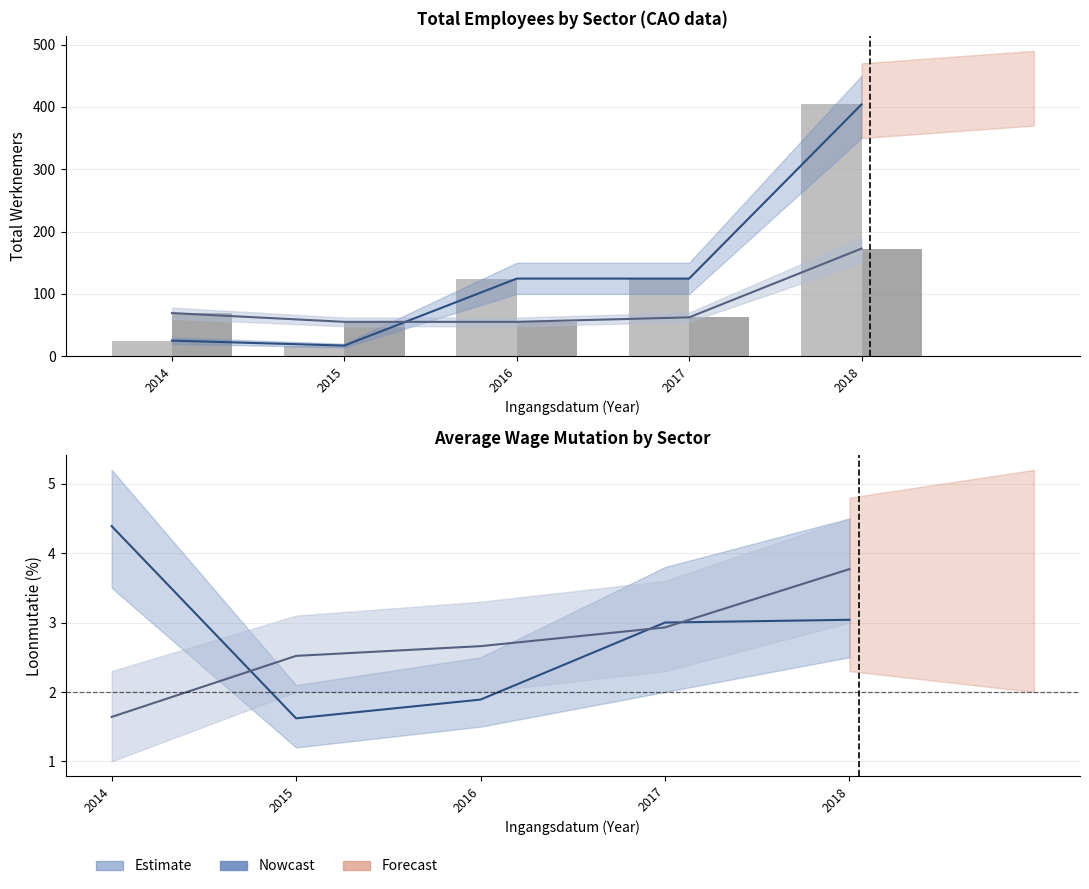

Count the number of data series in this chart.

4